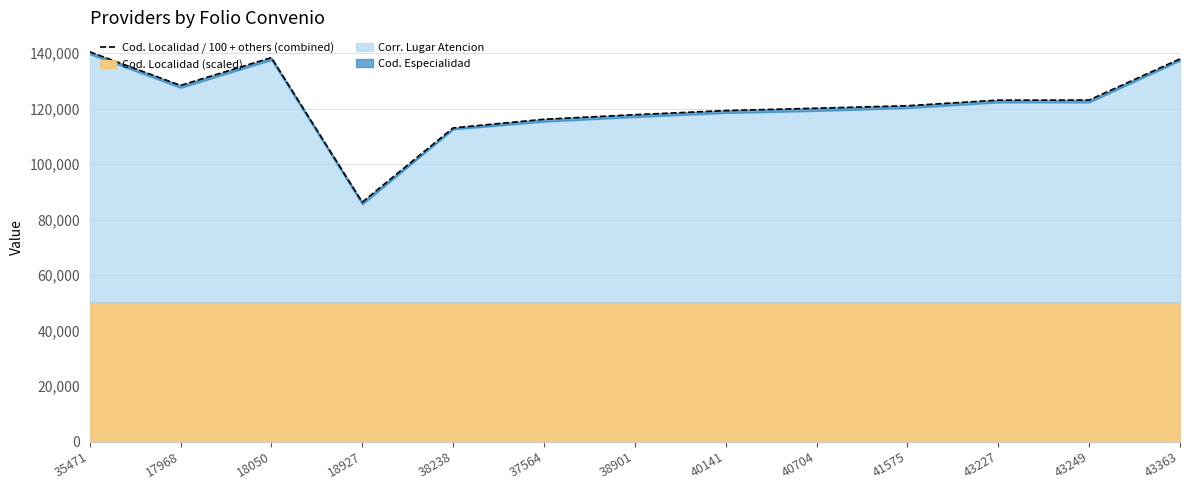

What value does the data have at 17968?

128377.2